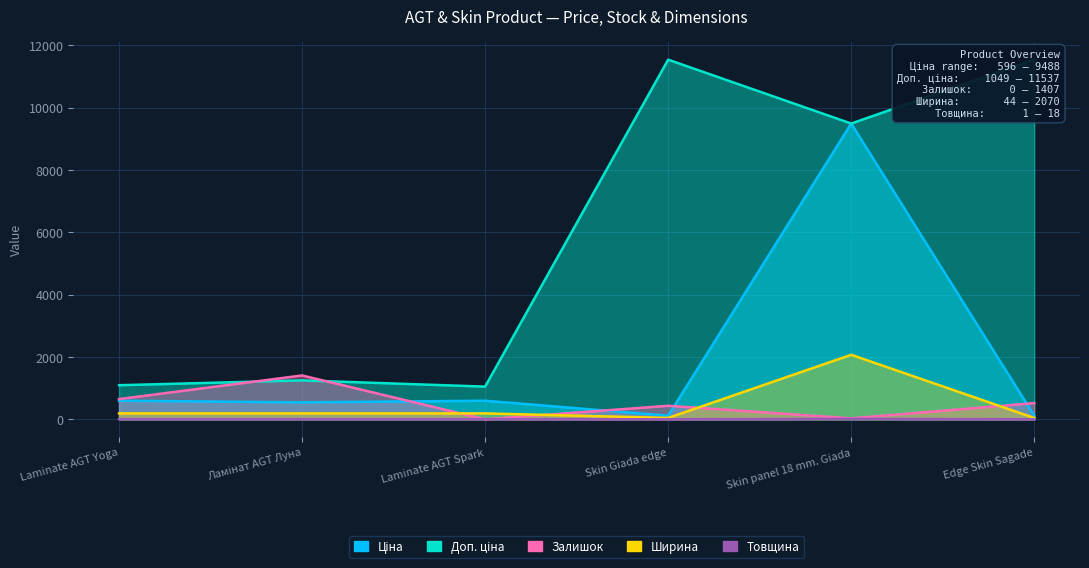

Which label corresponds to the smallest value in the chart?

Laminate AGT Spark